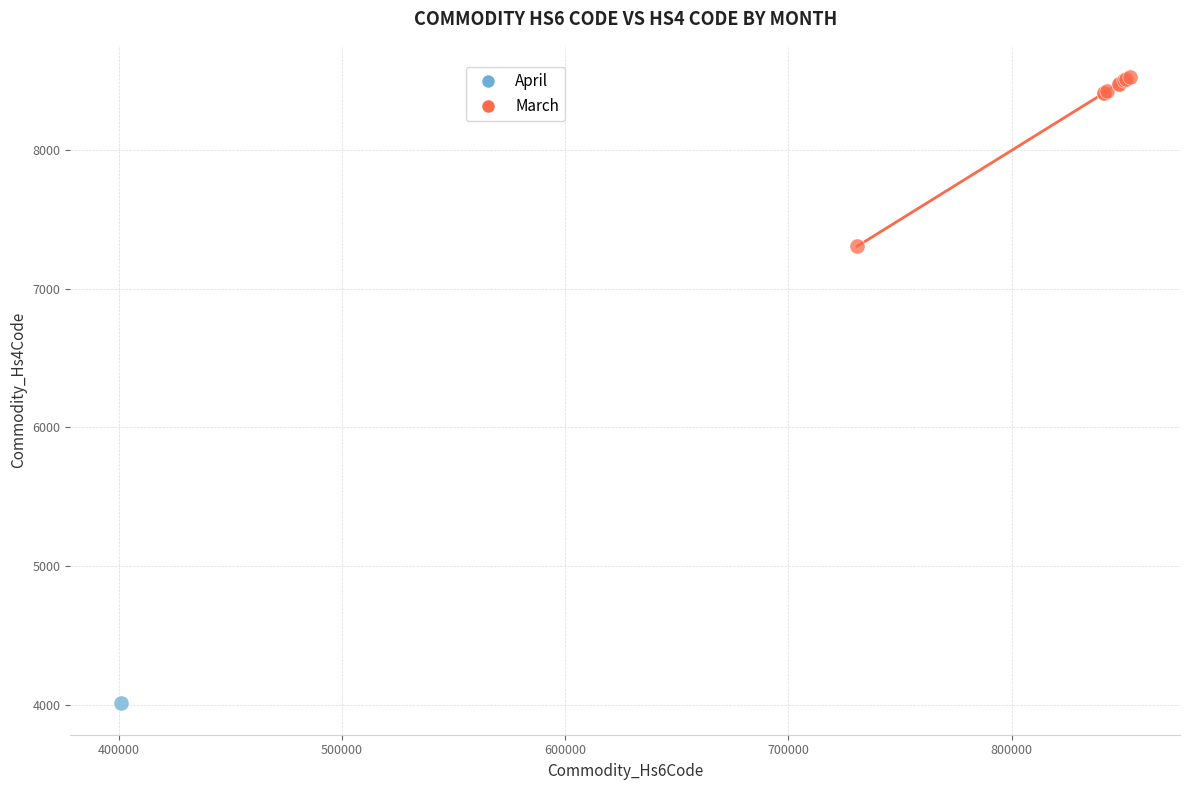

What are all the series names shown in the legend?

April, March